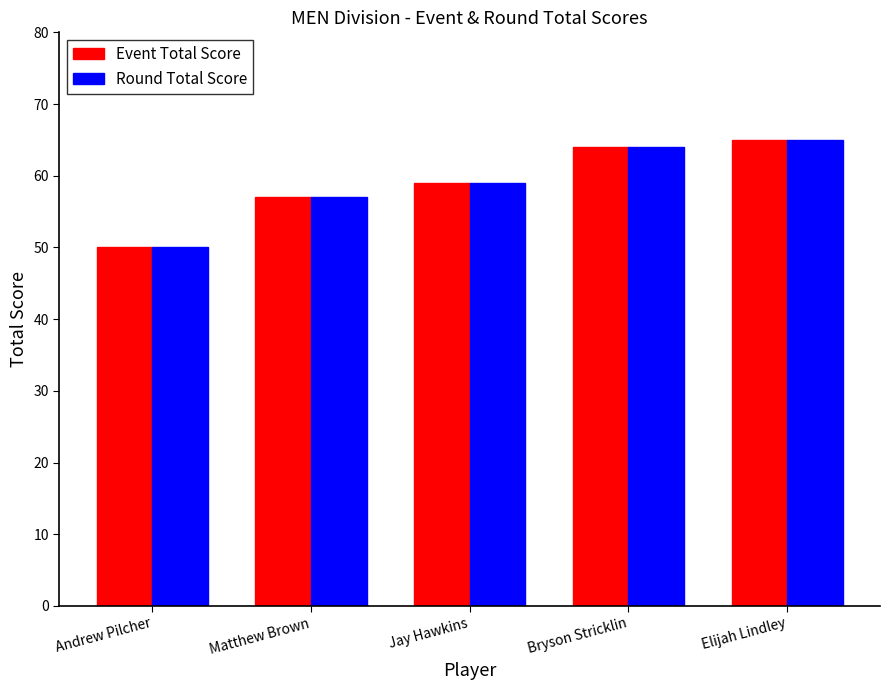

What is the average value of the Event Total Score series?

59